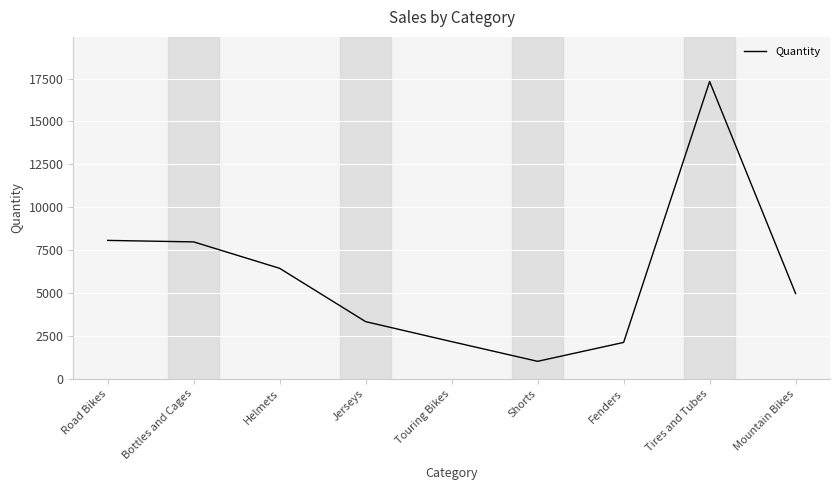

What is the difference between the values at Tires and Tubes and Touring Bikes?

15165